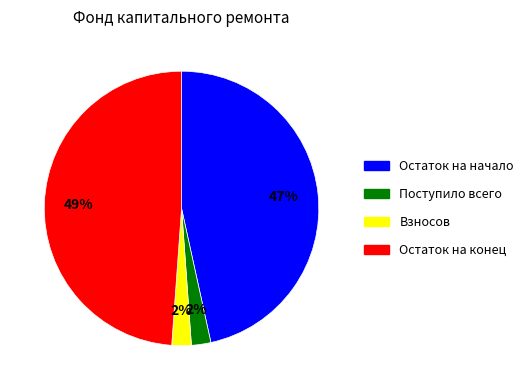

Is the sum of Поступило всего and Остаток на конец greater than half?

Yes